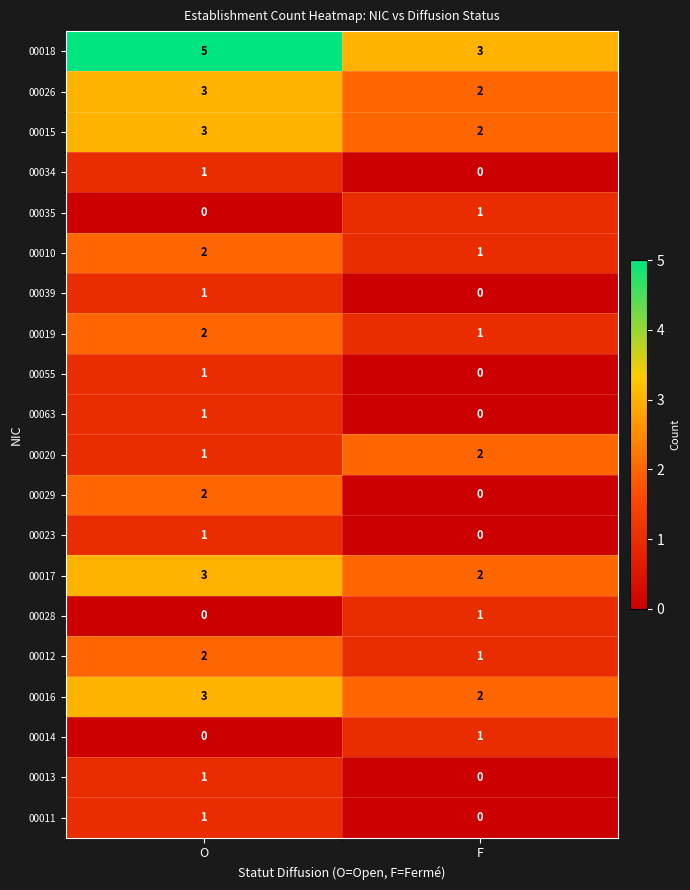

What is the greatest value displayed?

5